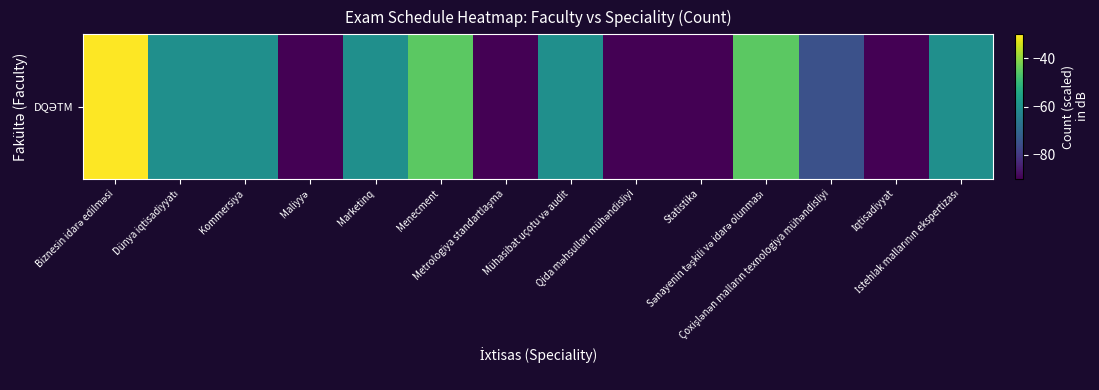

What is the change in value from Kommersiya to İqtisadiyyat?

-30.0